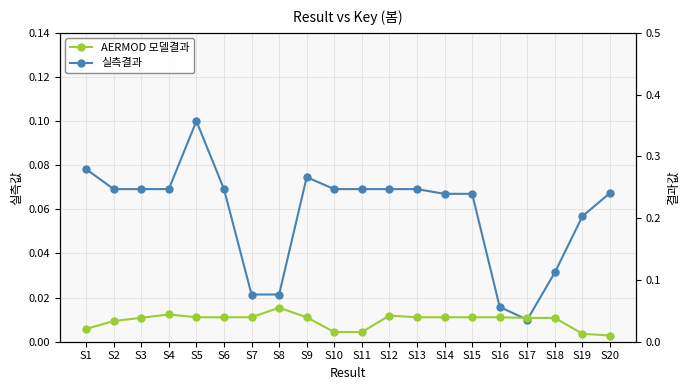

What is the sum of all 실측결과 values?

1.2